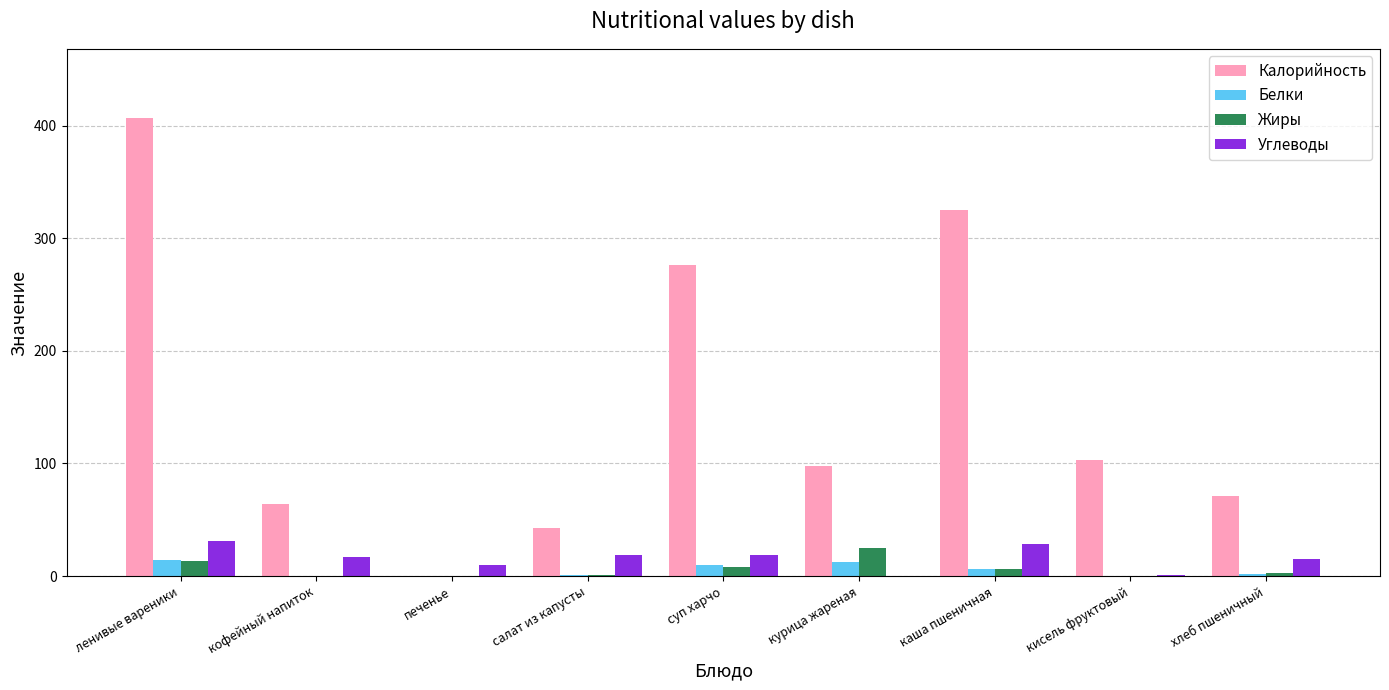

Which series changed the most between ленивые вареники and каша пшеничная?

Калорийность